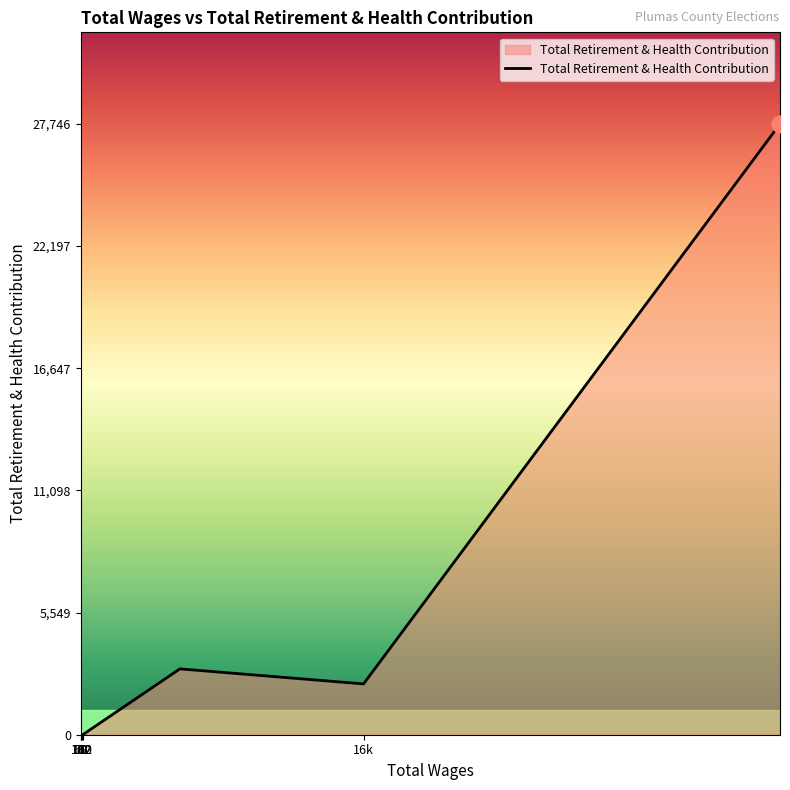

What is the label of the 7th point from the left?

162